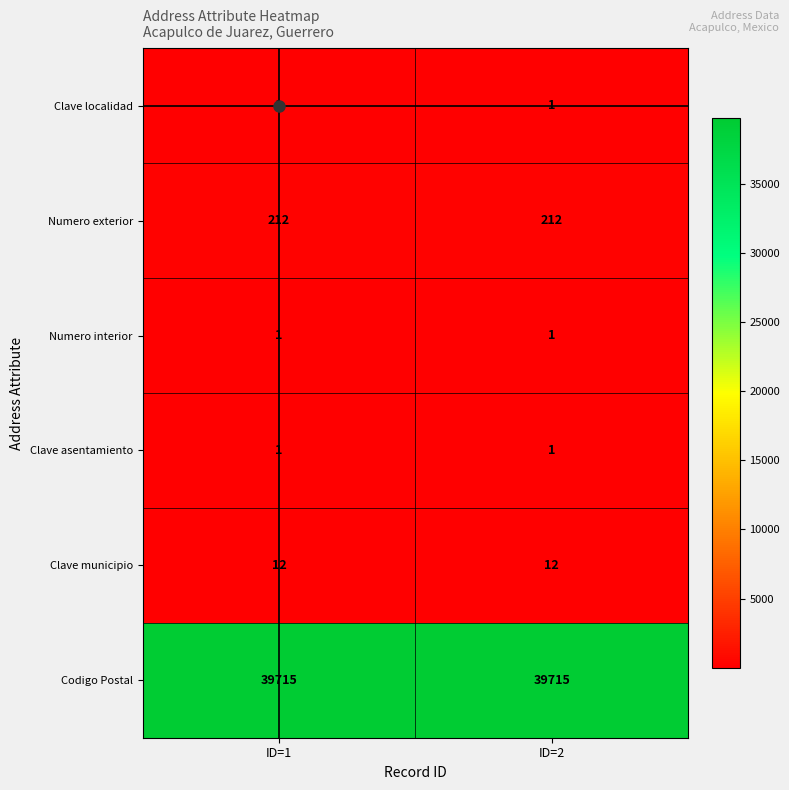

What is the total value across all series at ID=2?

39942